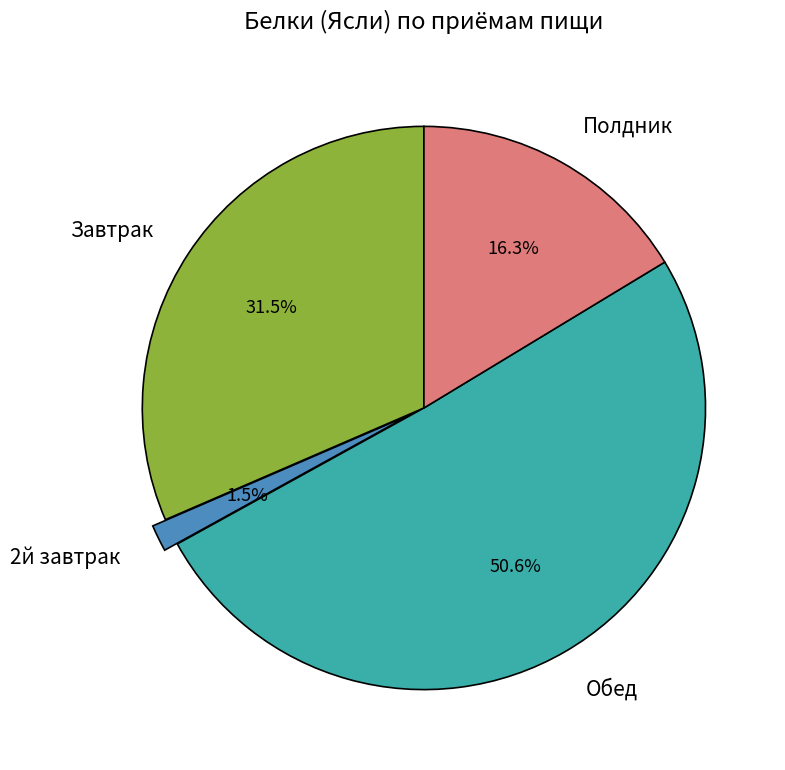

What is the majority slice?

Обед